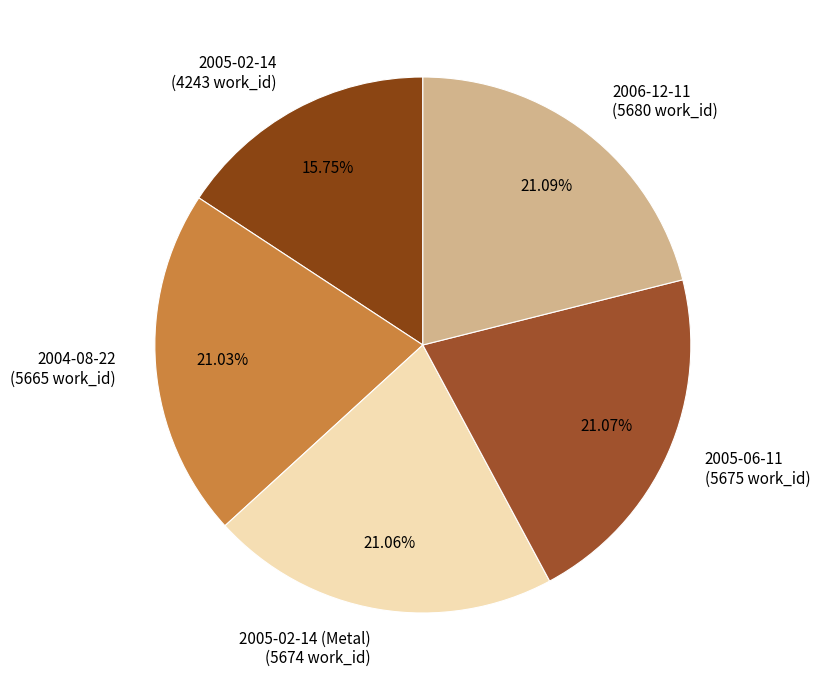

To the nearest percent, what is the difference between the largest and smallest slice percentages?

5%